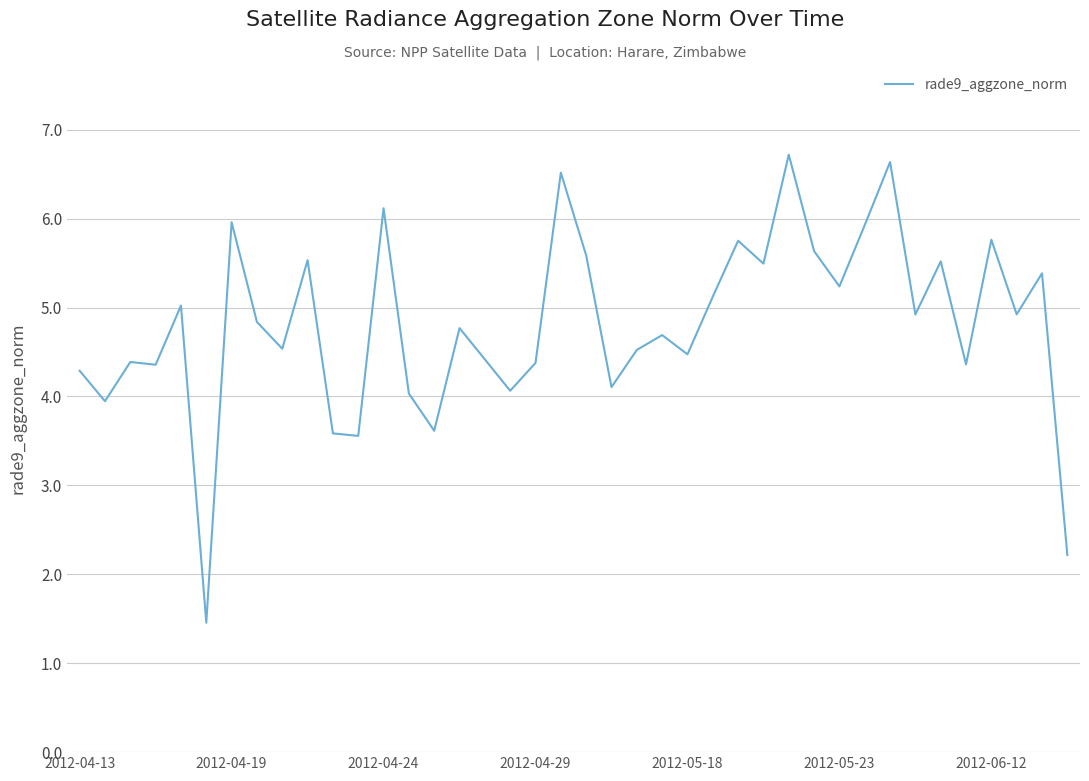

What is the greatest value displayed?

6.7